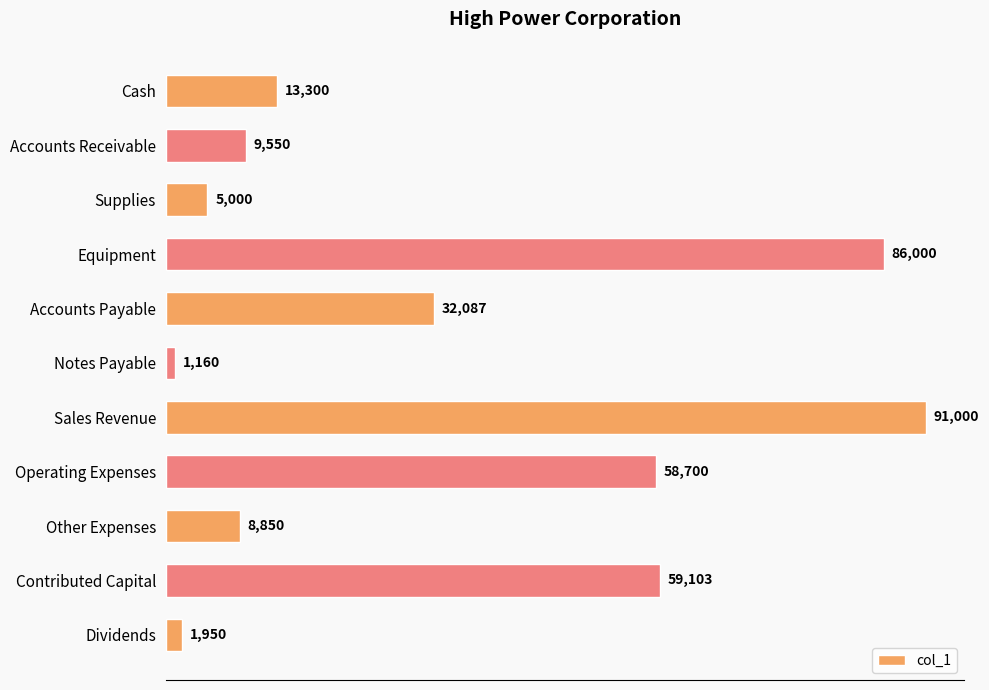

List the labels in order of value, largest first.

Sales Revenue, Equipment, Contributed Capital, Operating Expenses, Accounts Payable, Cash, Accounts Receivable, Other Expenses, Supplies, Dividends, Notes Payable